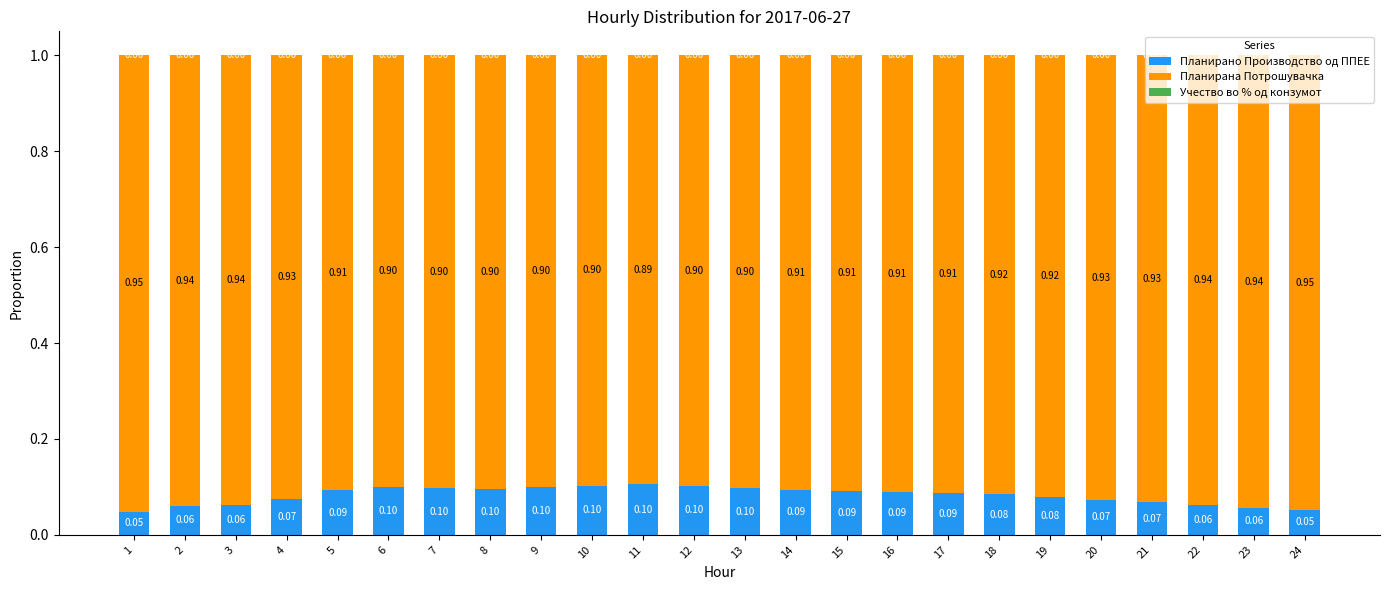

Count the number of data series in this chart.

3